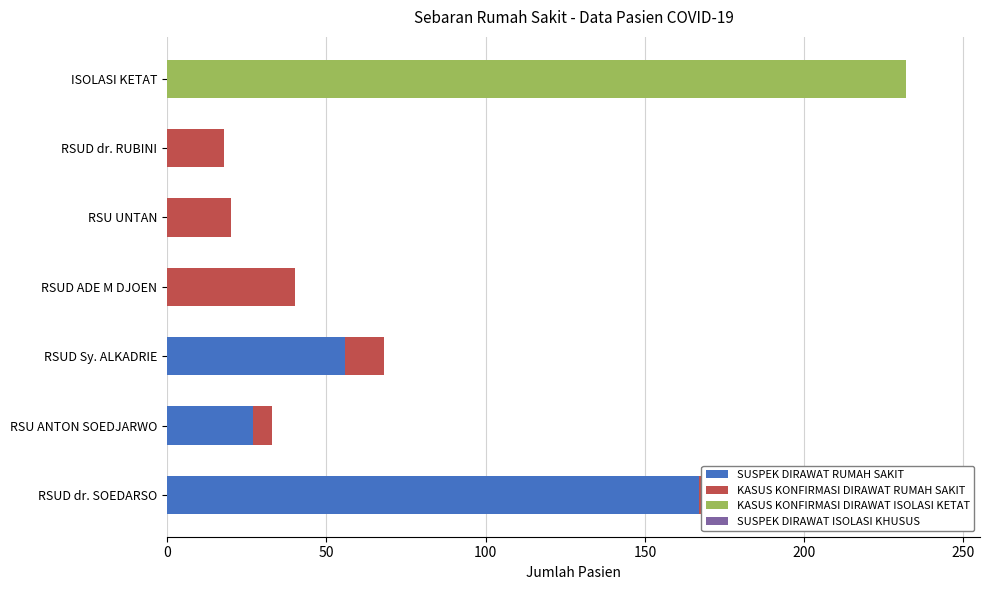

How many values in SUSPEK DIRAWAT RUMAH SAKIT are above zero?

3